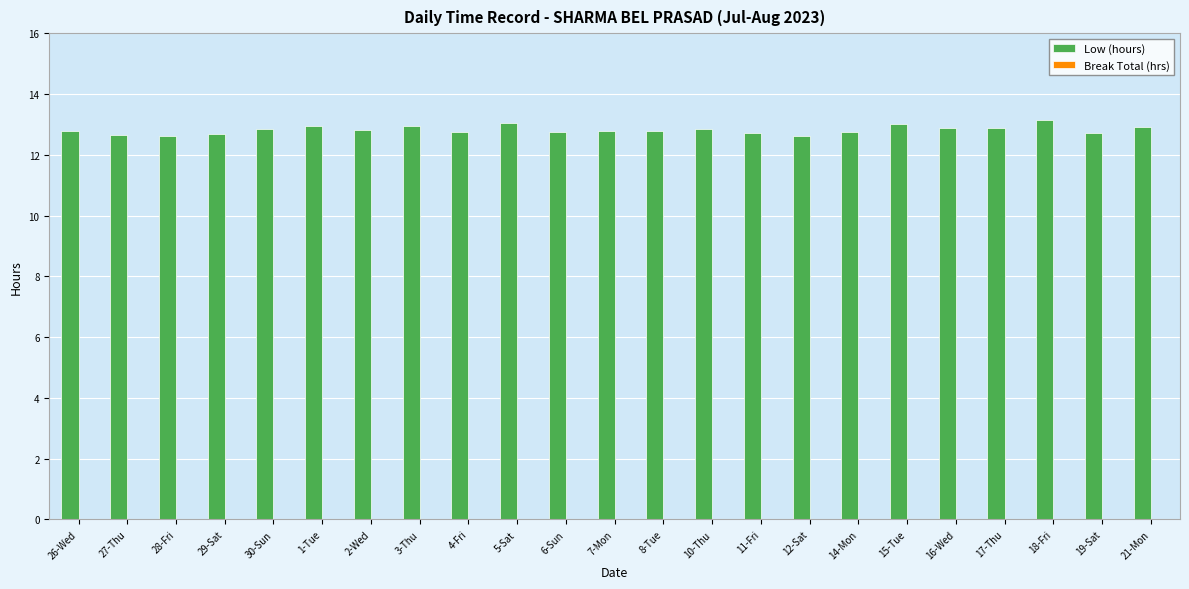

What is the average value?

12.8